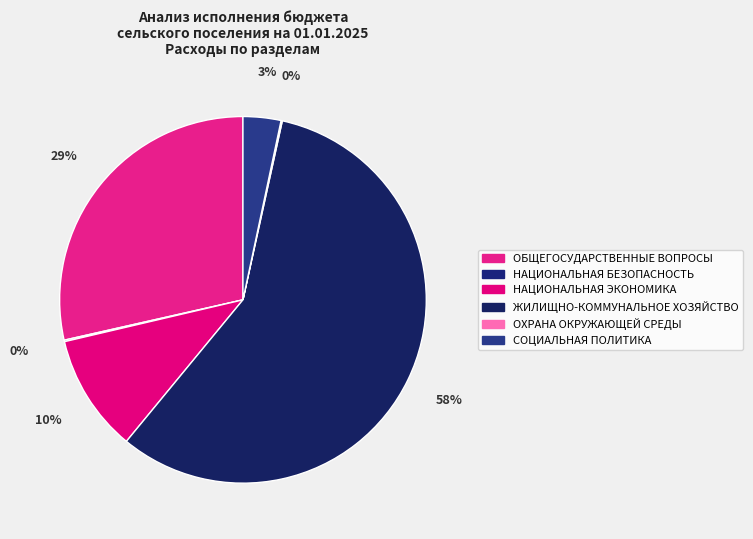

Which has a higher value, ОХРАНА ОКРУЖАЮЩЕЙ СРЕДЫ or СОЦИАЛЬНАЯ ПОЛИТИКА?

СОЦИАЛЬНАЯ ПОЛИТИКА